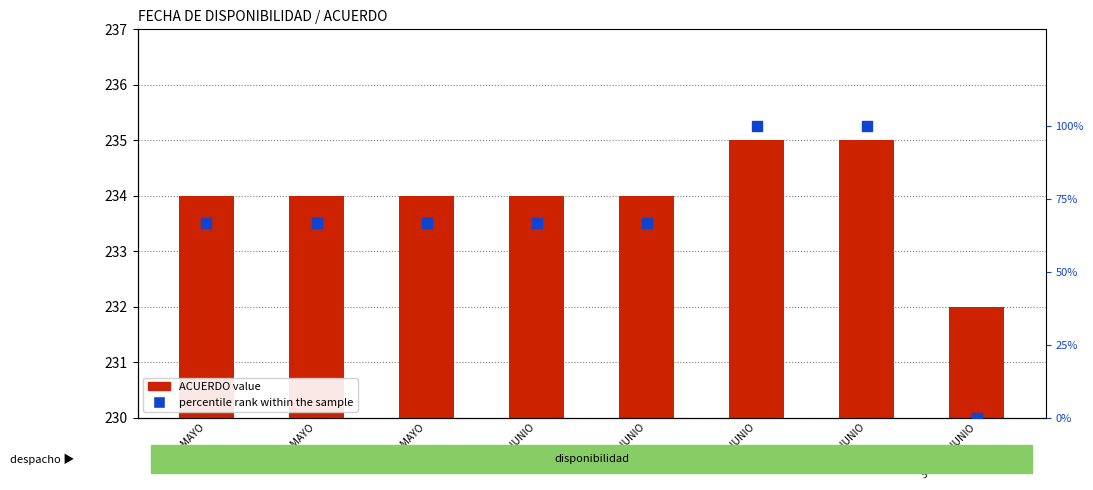

At which category is the sum across all series the highest?

3 DE JUNIO